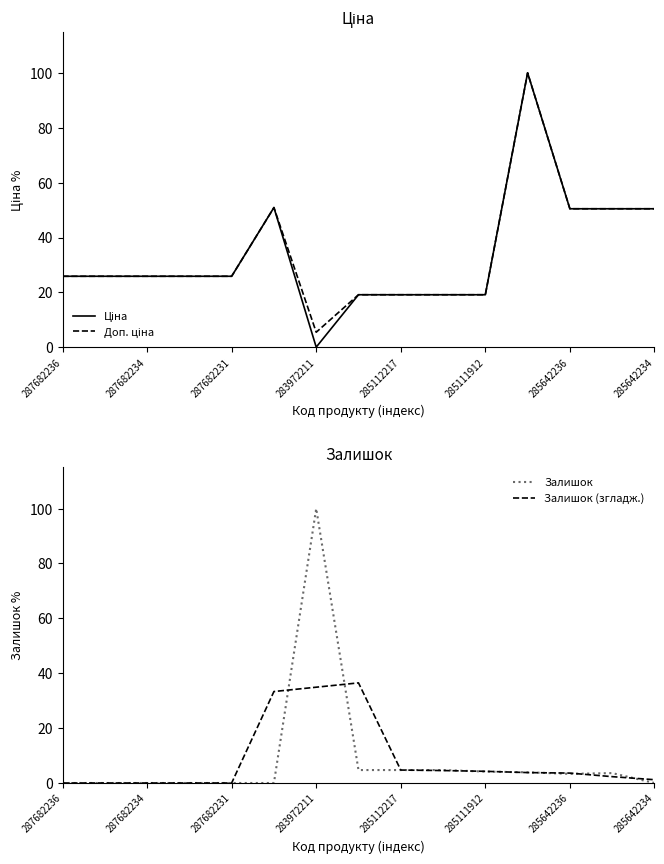

What is the maximum value for Залишок (згладж.)?

36.5